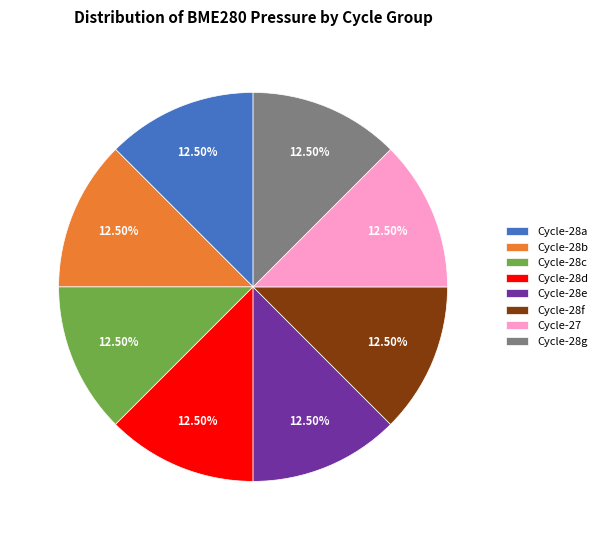

Is Cycle-28a the majority of the pie?

No